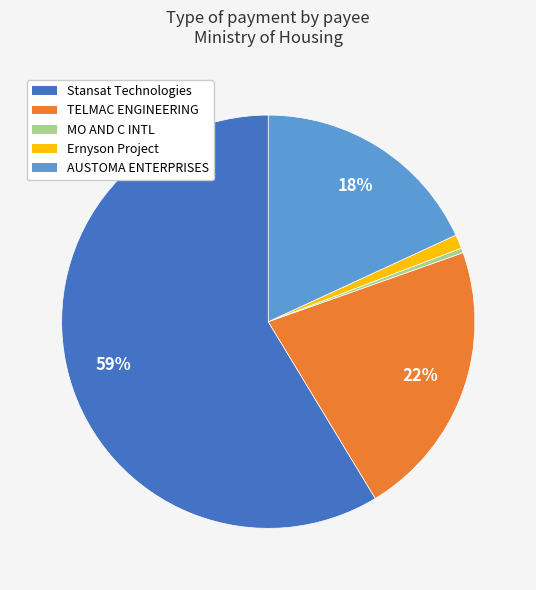

Is Ernyson Project the majority of the pie?

No